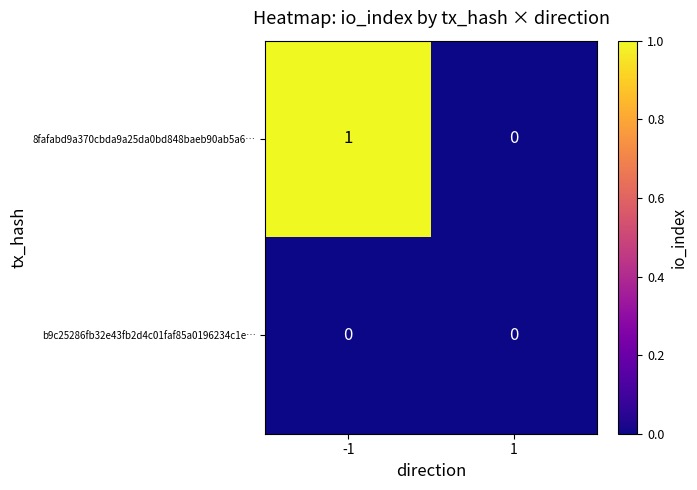

Reading left to right, what are all the values shown in this chart?

8fafabd9a370cbda9a25da0bd848baeb90ab5a6…: -1=1	1=0
b9c25286fb32e43fb2d4c01faf85a0196234c1e…: -1=0	1=0